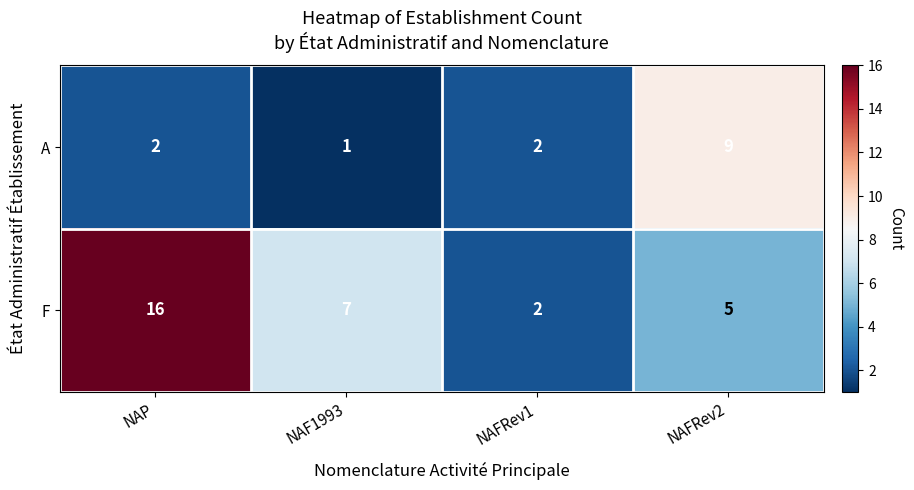

Count the number of data series in this chart.

2